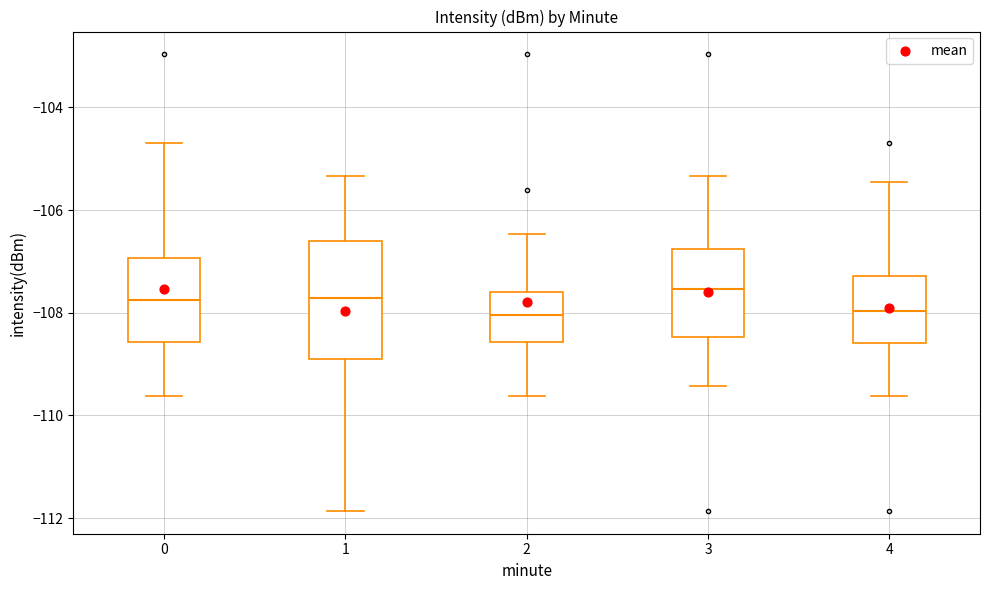

Reading left to right, transcribe this box plot: for each box, give where its median line is, the range the box spans, and where its two whiskers end, as read against the y-axis. The values are not printed on the chart, so give them approximately, as read against the axis.

0: median -107.8, box -108.6 to -107.0, whiskers -109.6 to -104.8
1: median -107.8, box -109.0 to -106.6, whiskers -111.8 to -105.4
2: median -108.0, box -108.6 to -107.6, whiskers -109.6 to -106.4
3: median -107.6, box -108.4 to -106.8, whiskers -109.4 to -105.4
4: median -108.0, box -108.6 to -107.2, whiskers -109.6 to -105.4